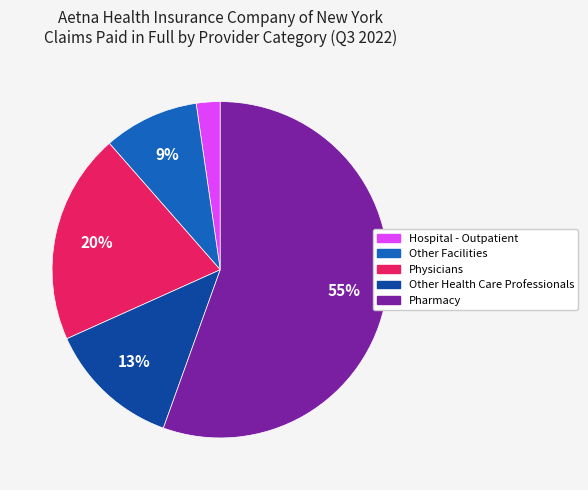

To the nearest percent, what percentage of the pie is Other Facilities?

9%